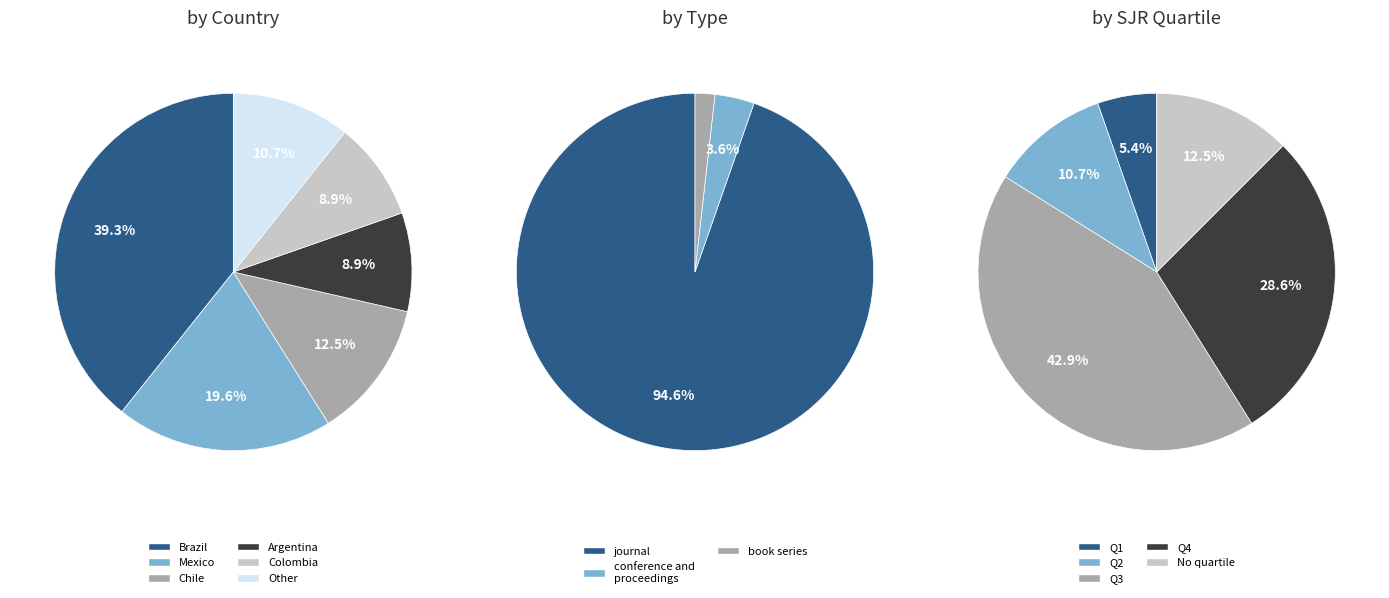

Is there a majority slice in this chart?

Yes